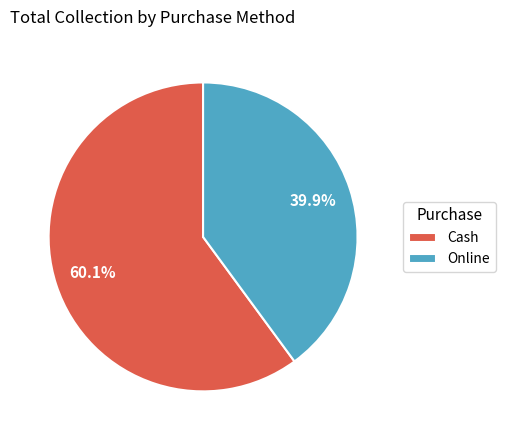

How many slices are in this pie chart?

2